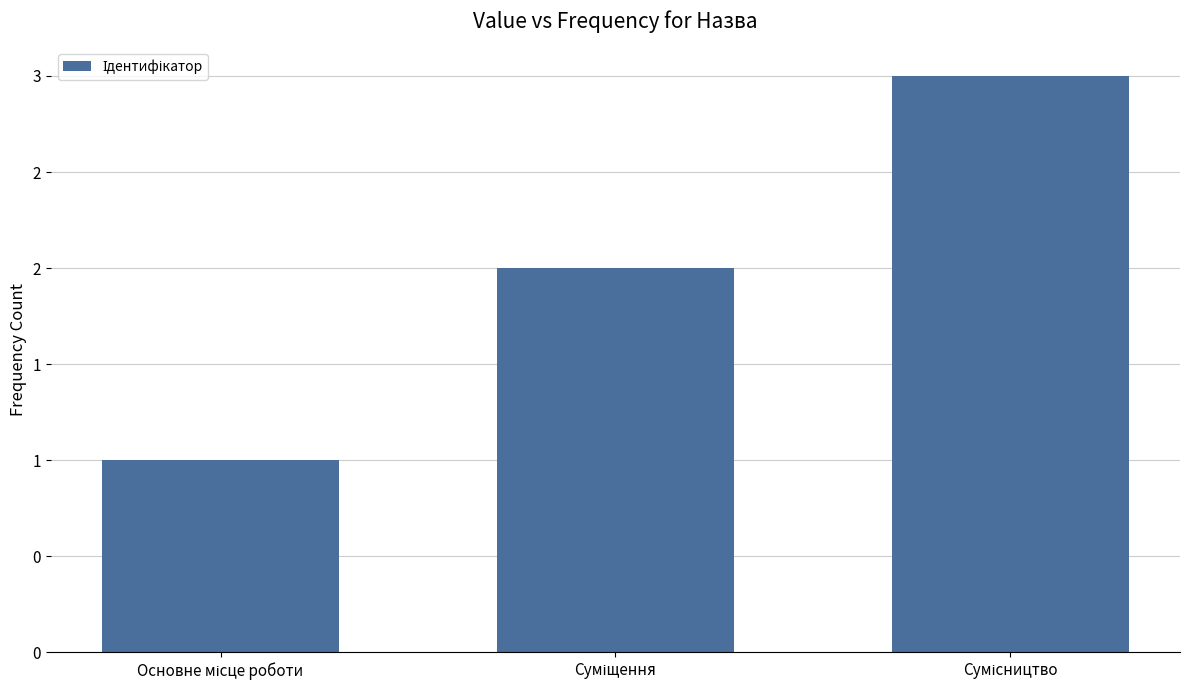

What is the sum of the values at Суміщення and Основне місце роботи?

3